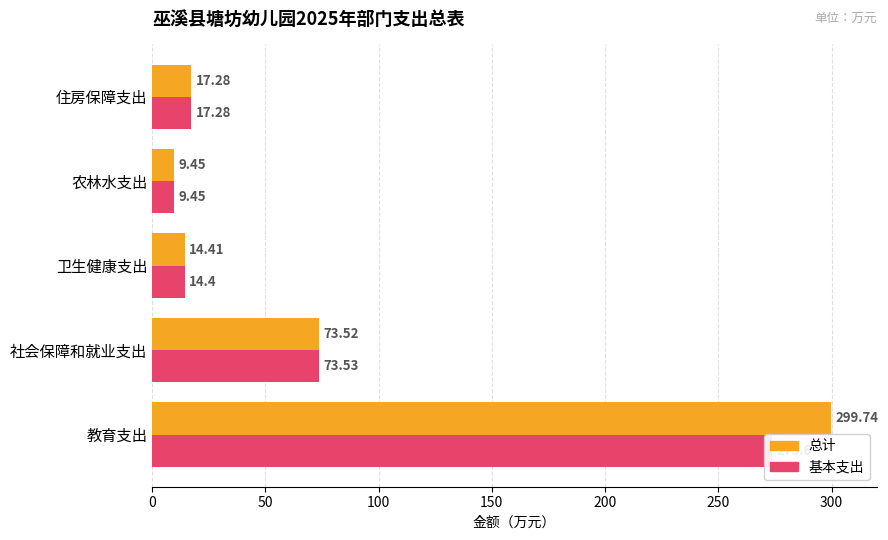

What is the maximum value shown in the chart?

299.7